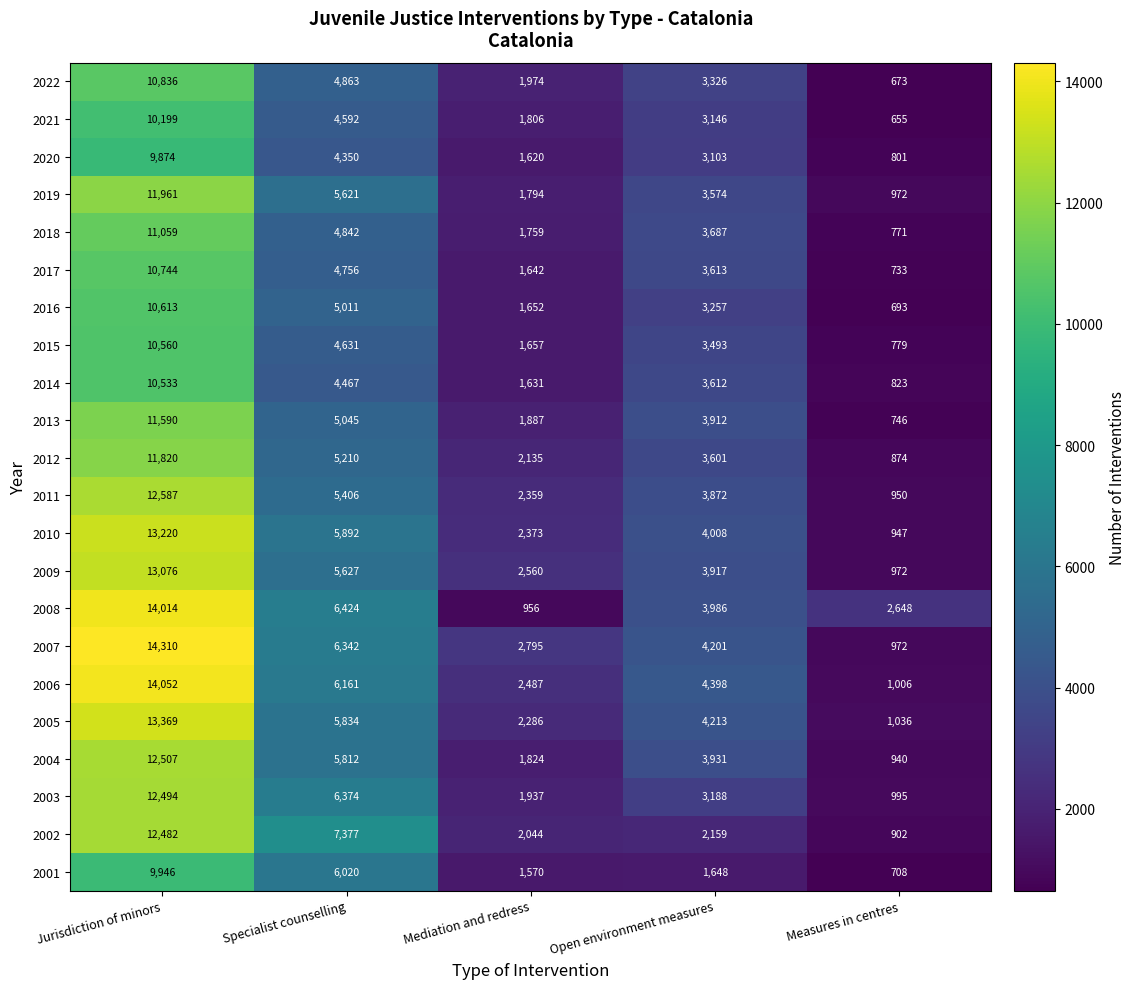

What is the smallest value displayed?

655